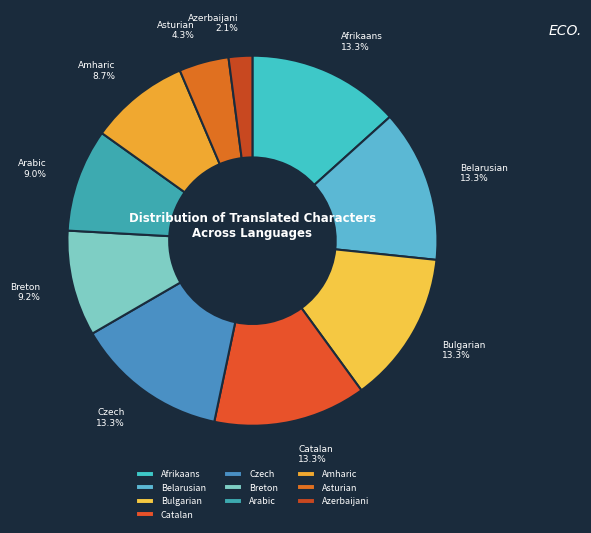

Is the sum of Czech and Azerbaijani greater than half?

No